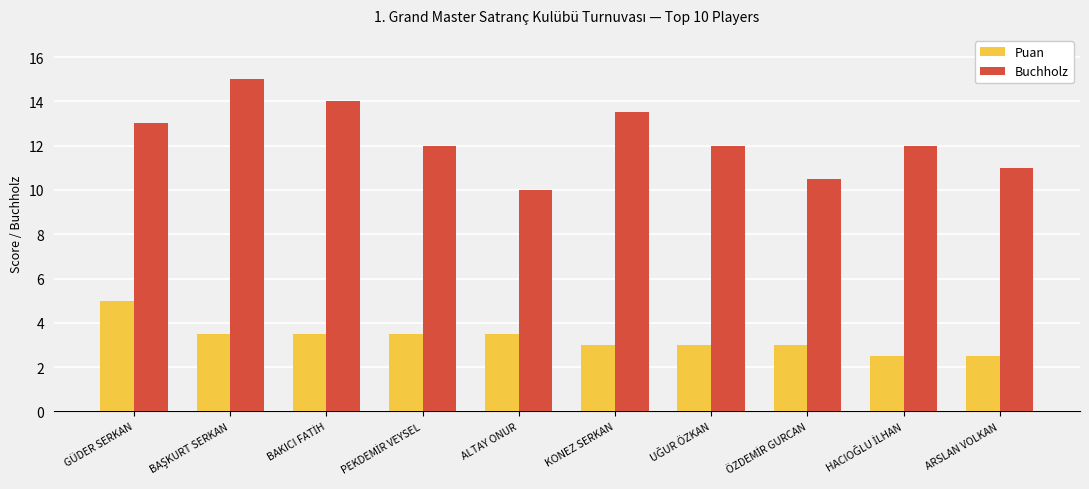

What is the sum of all Buchholz values?

123.0